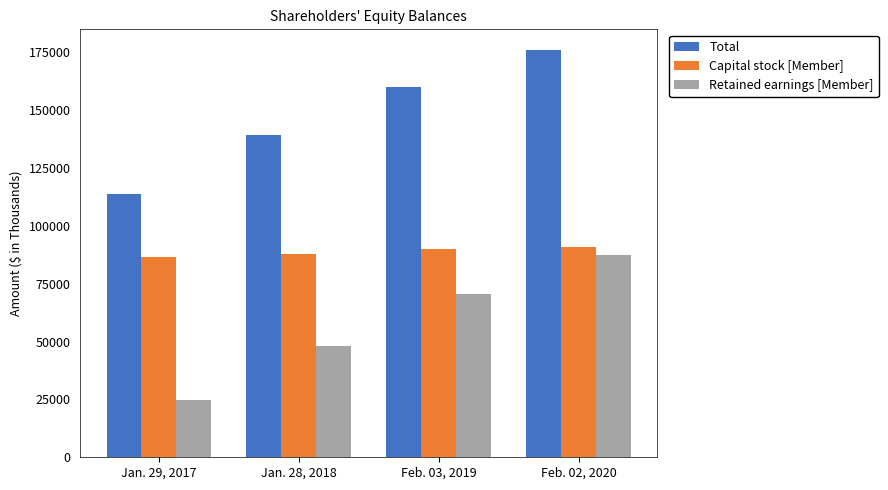

Read the Retained earnings [Member] value at Jan. 29, 2017, to the nearest 10.

24730